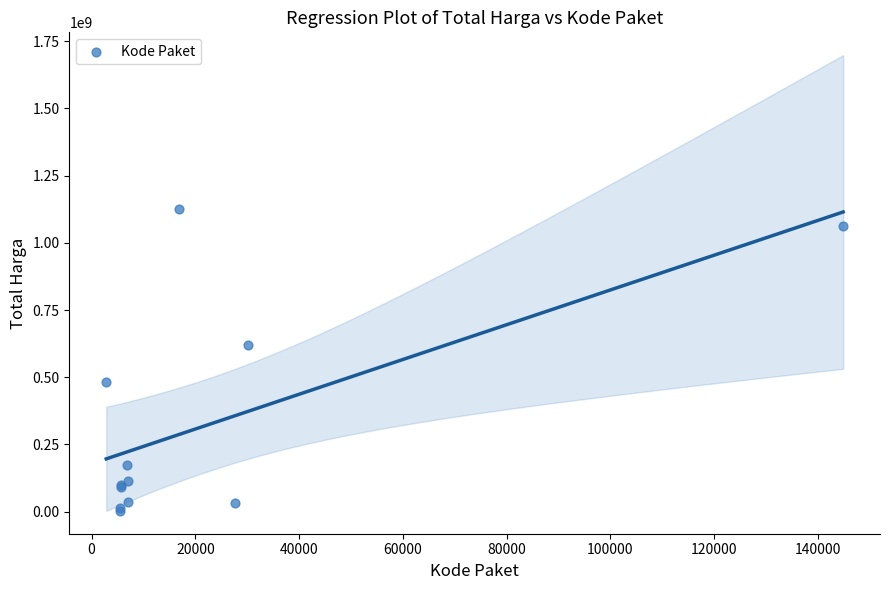

What Y value in the scatter plot is closest to 565004000?

619885000